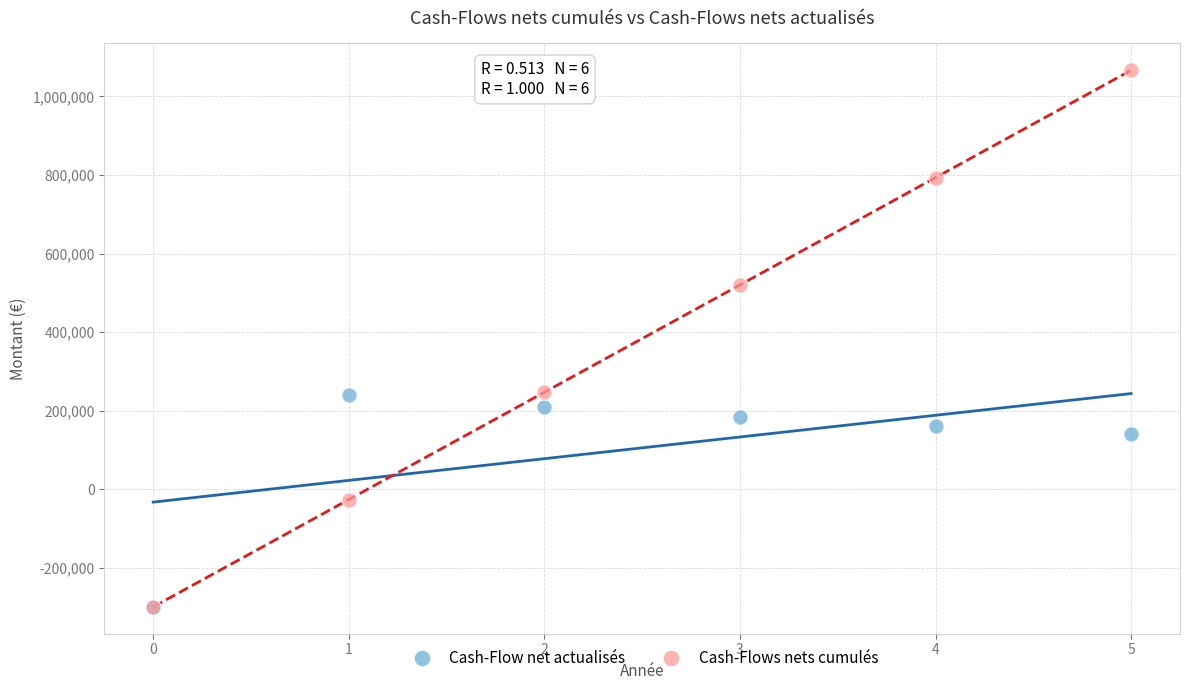

Which series contains the highest Y value?

Cash-Flows nets cumulés